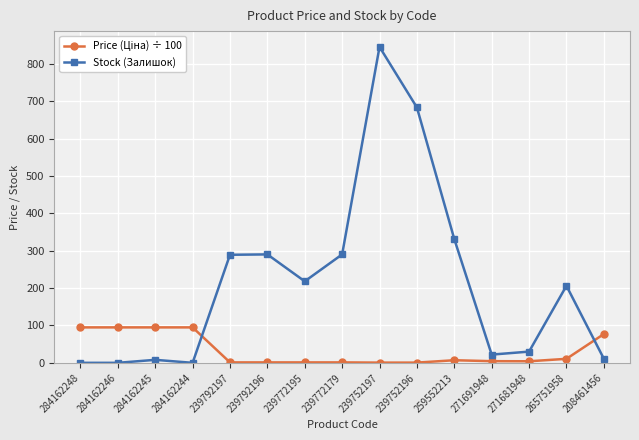

At which category is the sum across all series the highest?

239752197